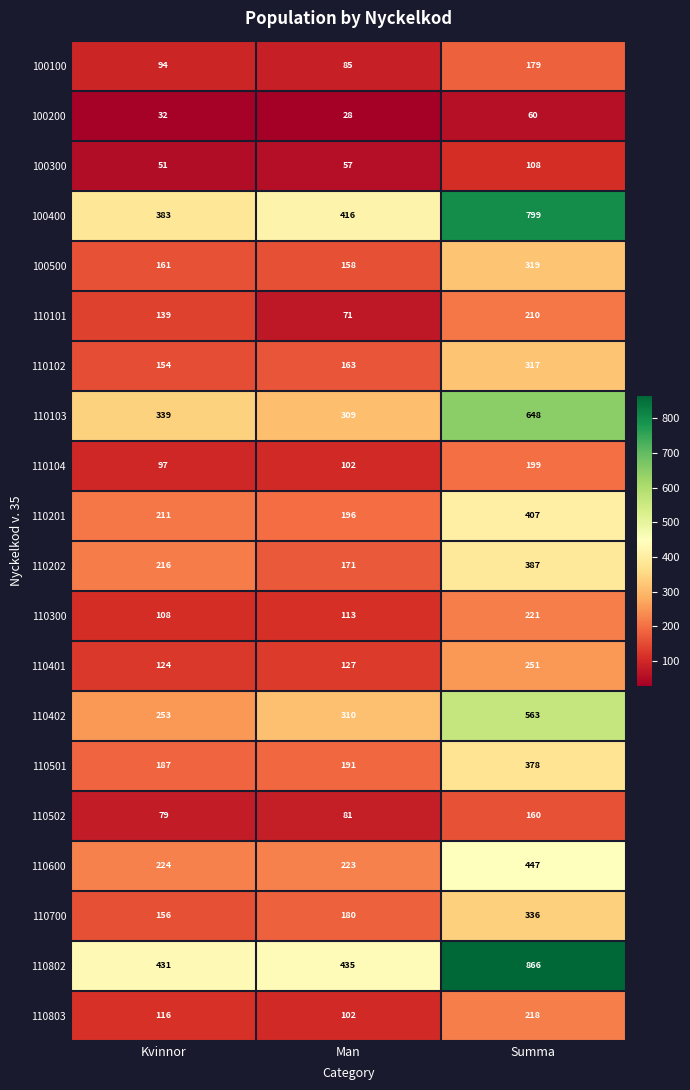

Rank the series at Summa from highest to lowest value.

110802, 100400, 110103, 110402, 110600, 110201, 110202, 110501, 110700, 100500, 110102, 110401, 110300, 110803, 110101, 110104, 100100, 110502, 100300, 100200